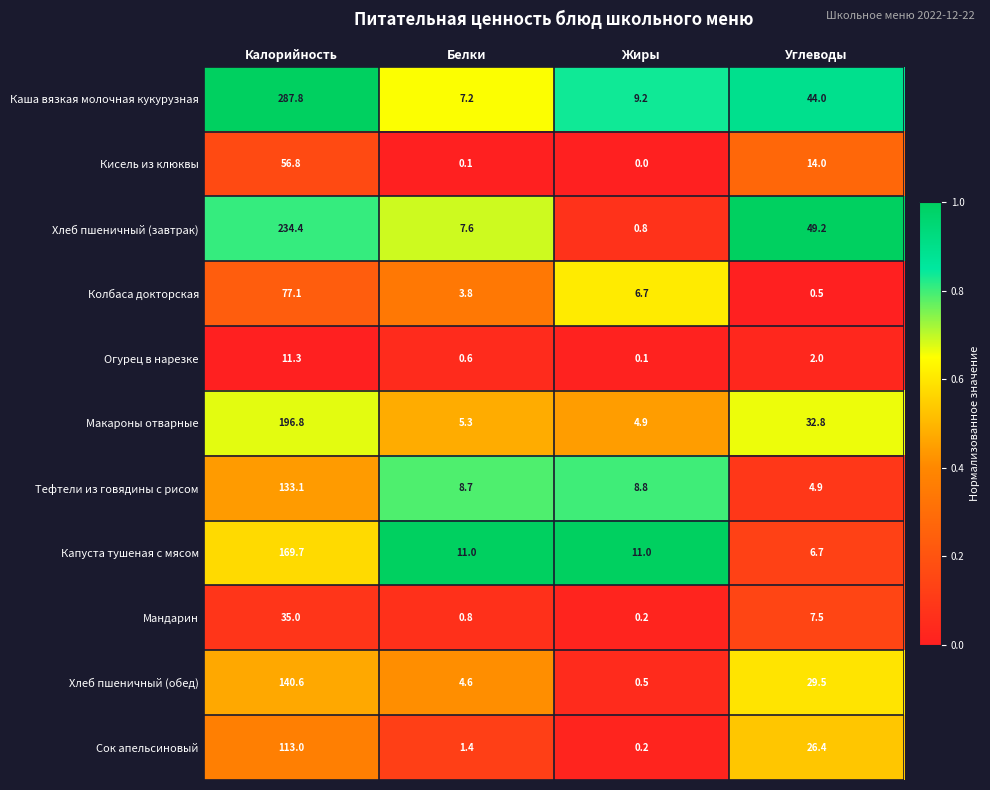

At which category is the sum across all series the highest?

Калорийность